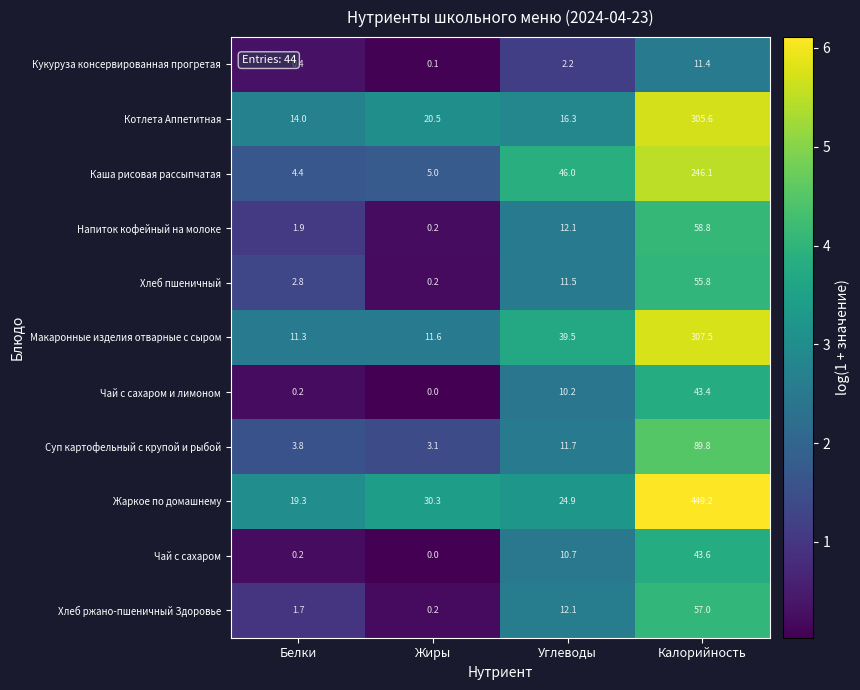

Between Жиры and Углеводы, which series saw the biggest shift?

Каша рисовая рассыпчатая